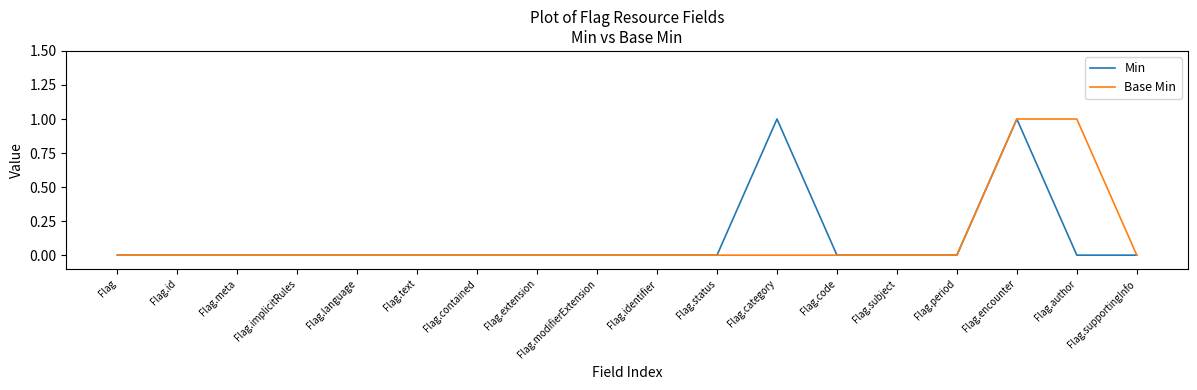

Is it true that Base Min equals 0 at Flag.extension?

True